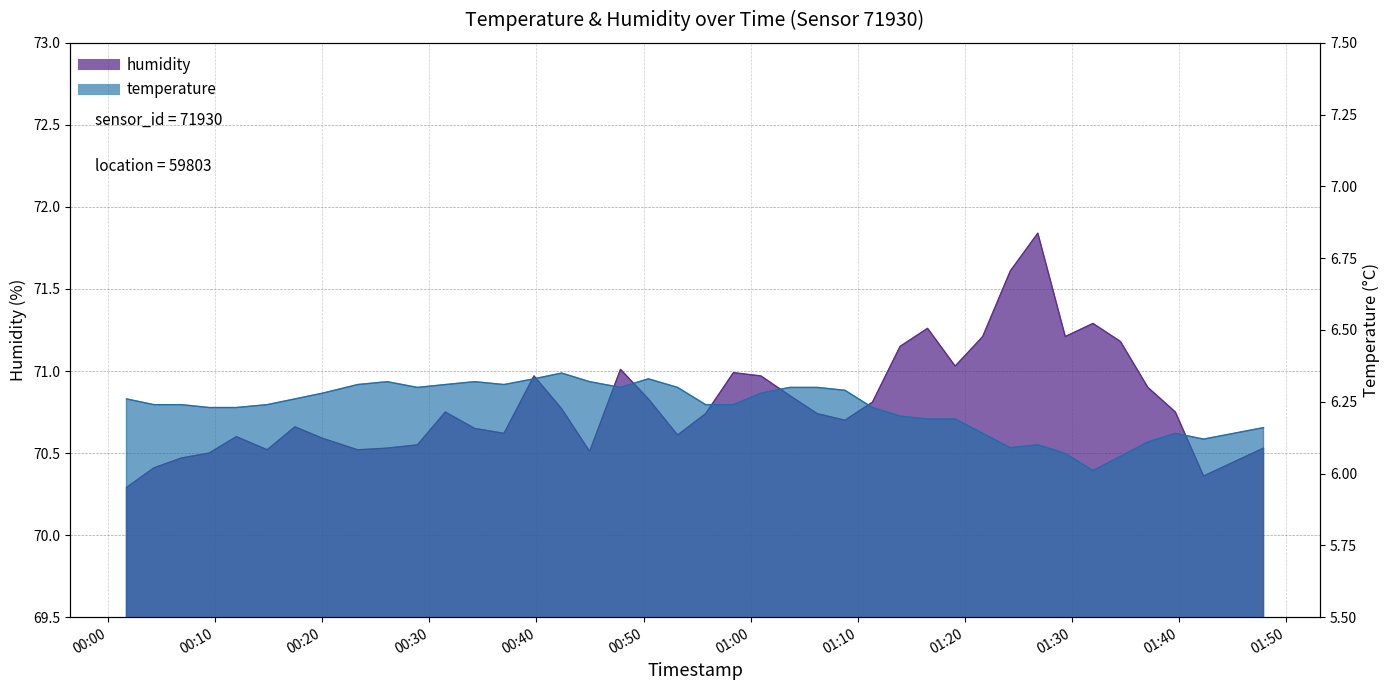

What is the label of the 12th point from the left?

2023-03-03T00:31:29